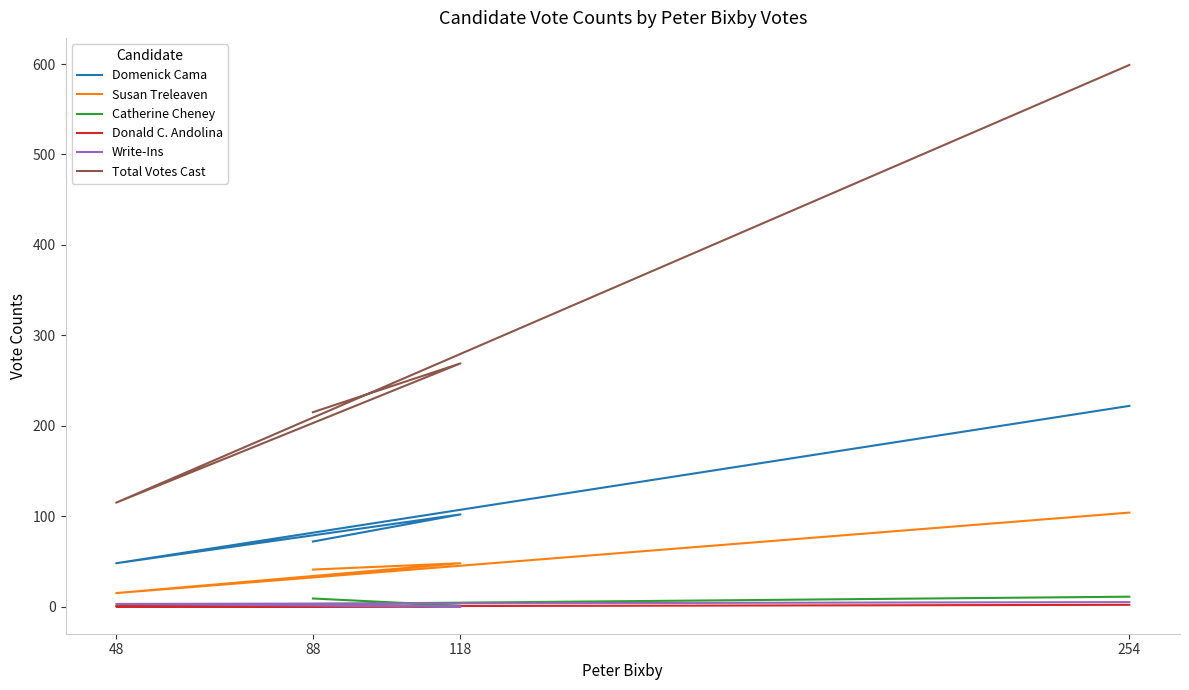

How many lines are shown in the chart?

6